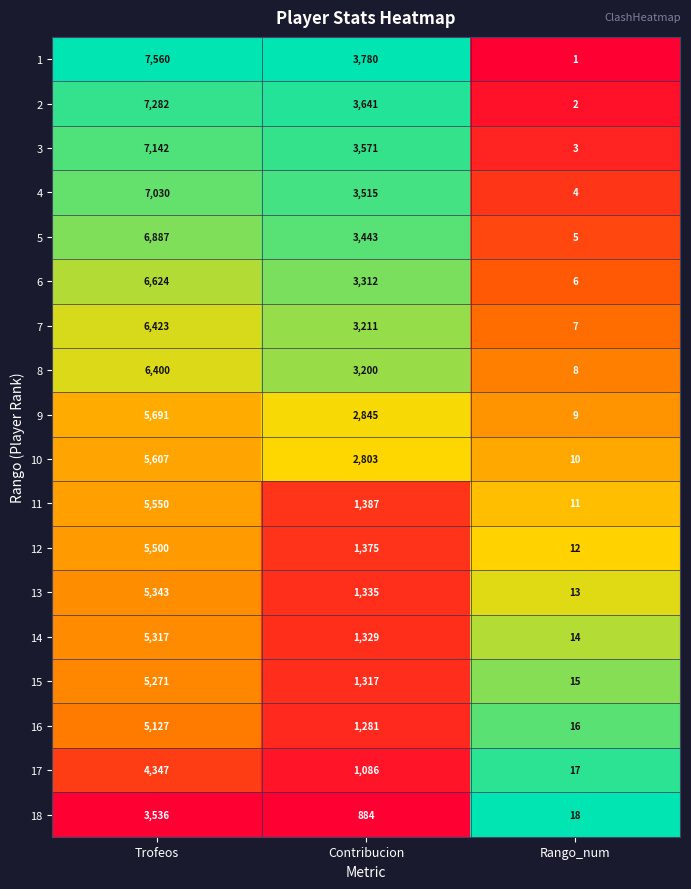

What is the total value across all series at Rango_num?

171